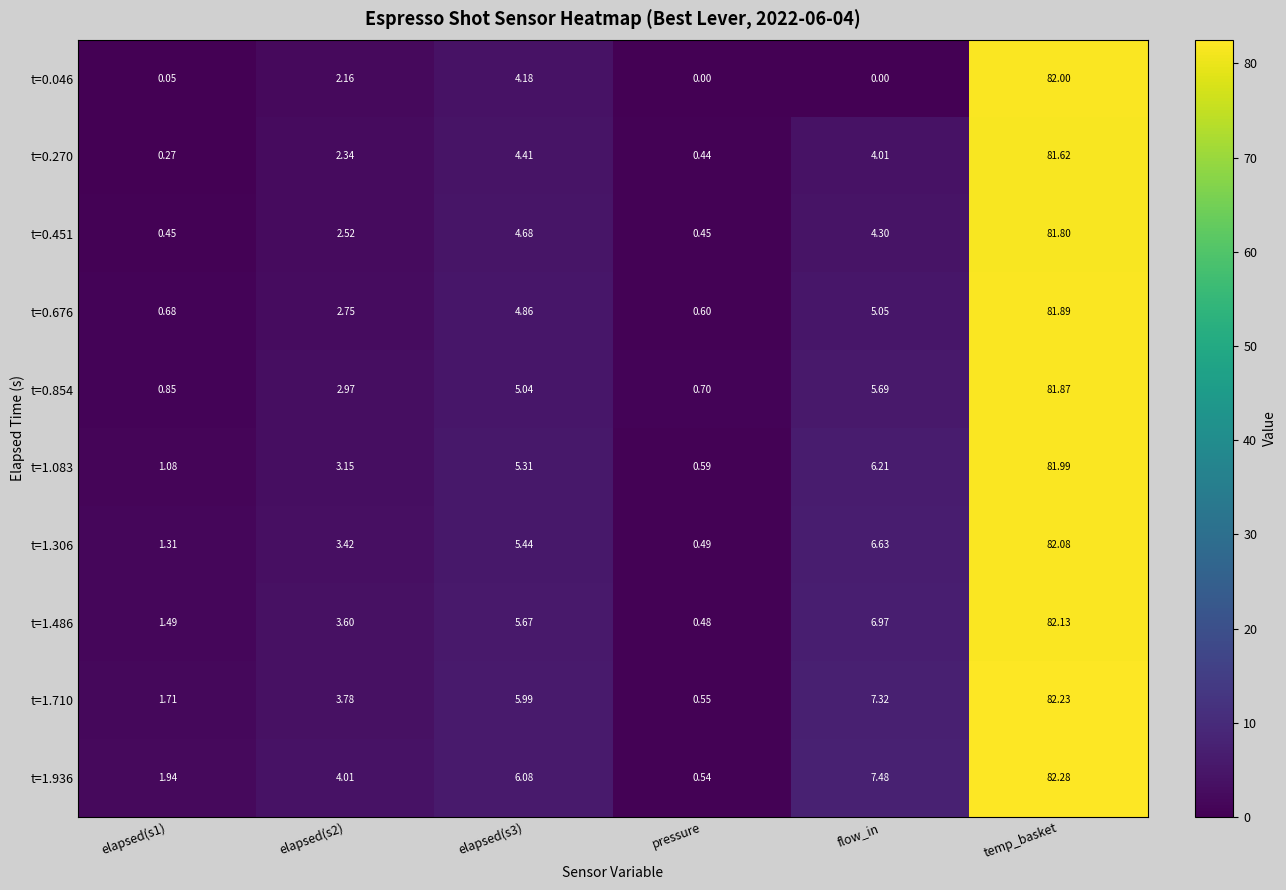

Rank the series at temp_basket from highest to lowest value.

t=1.936, t=1.710, t=1.486, t=1.306, t=0.046, t=1.083, t=0.676, t=0.854, t=0.451, t=0.270